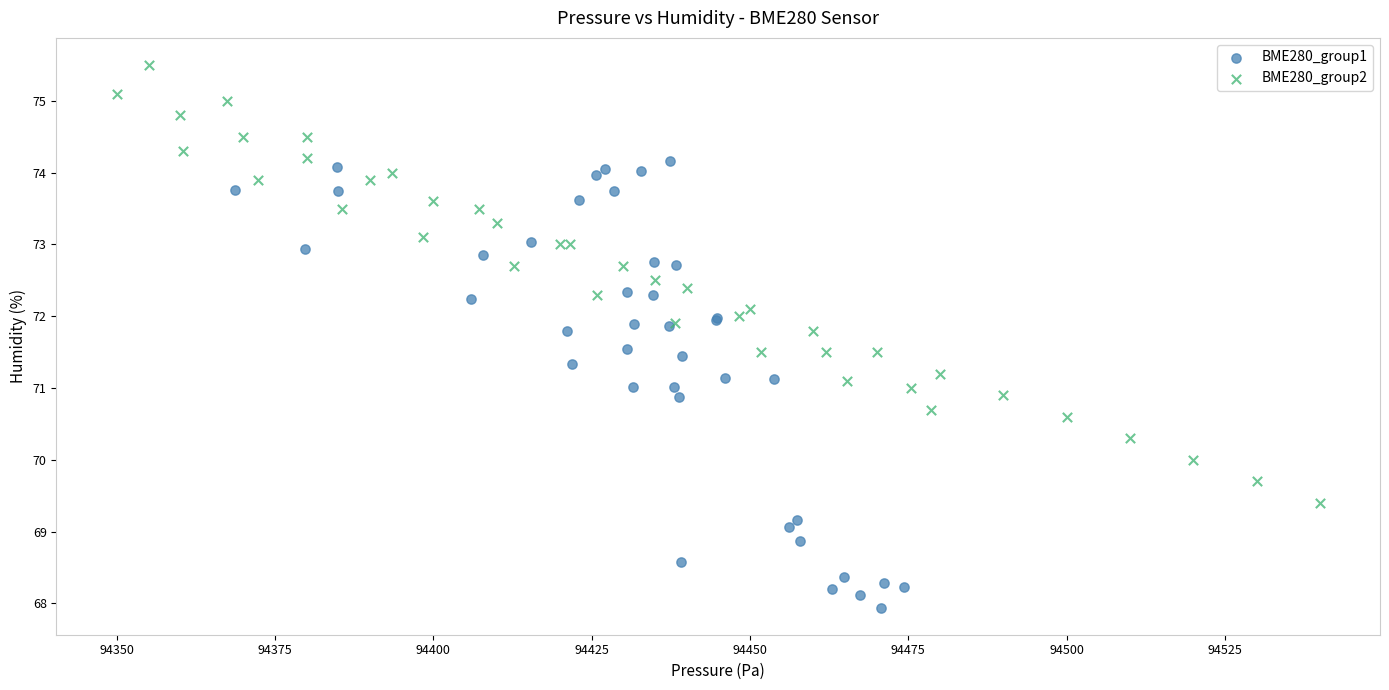

What are all the series names shown in the legend?

BME280_group1, BME280_group2